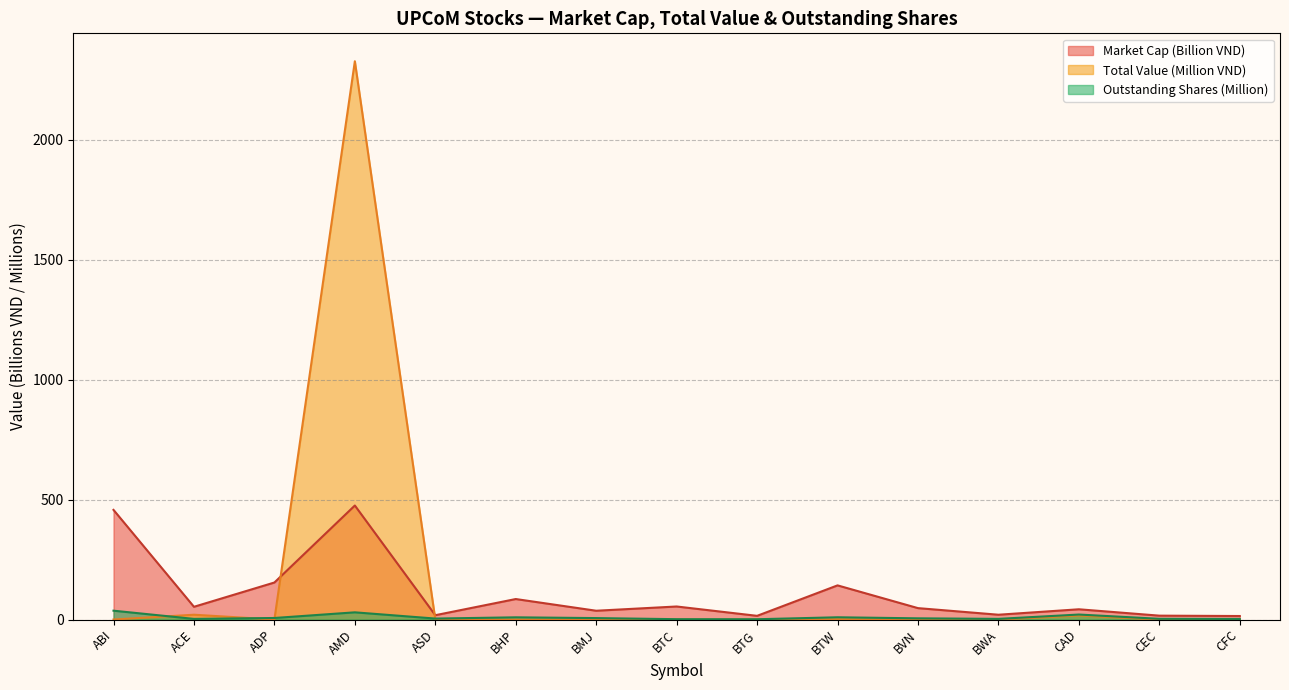

What is the label of the 7th point from the right?

BTG